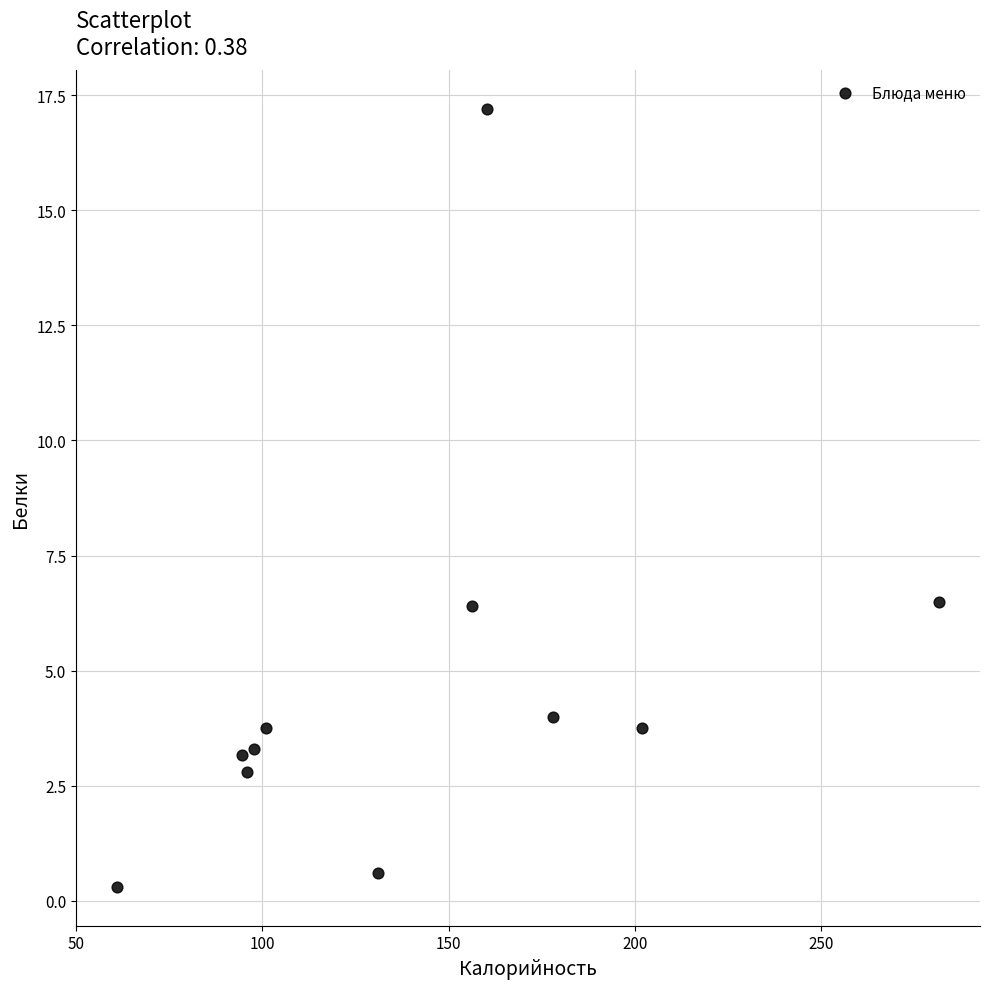

What is the average Y value?

4.7